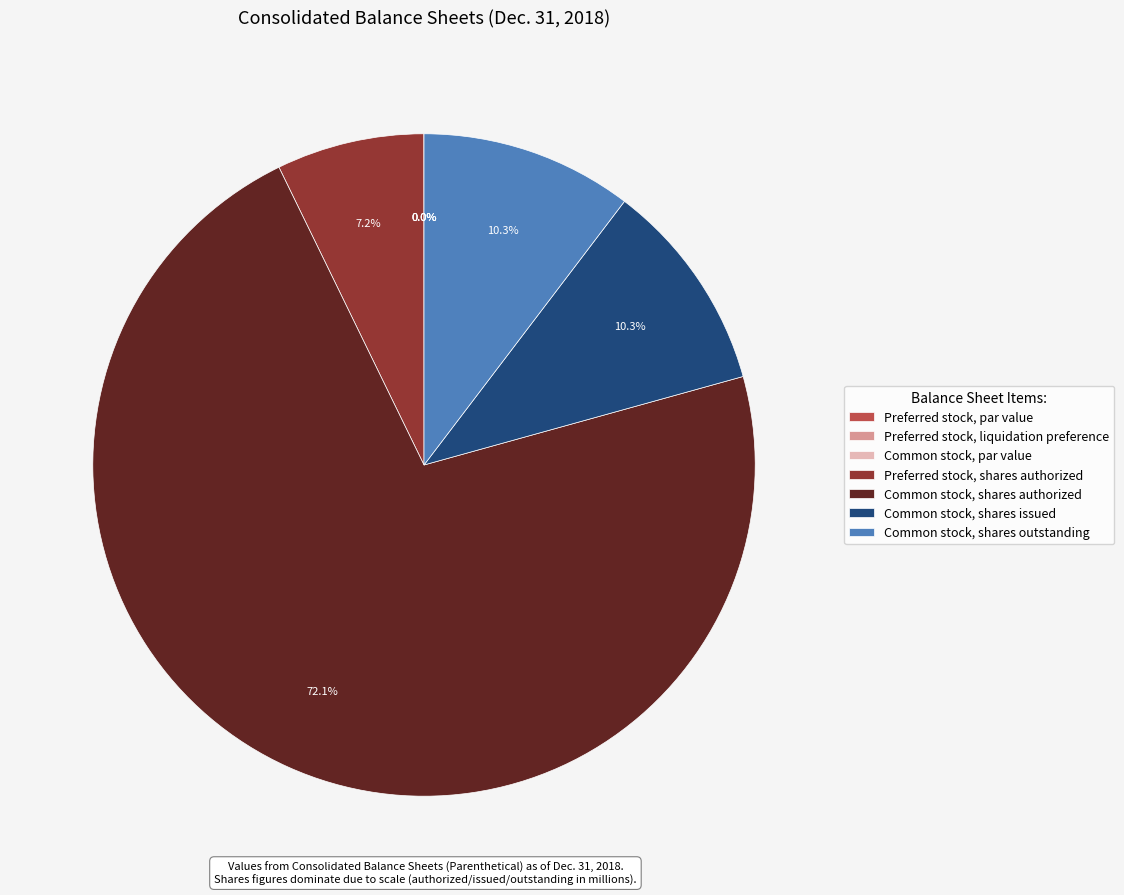

What portion of the pie excludes Common stock, shares issued?

89.7%